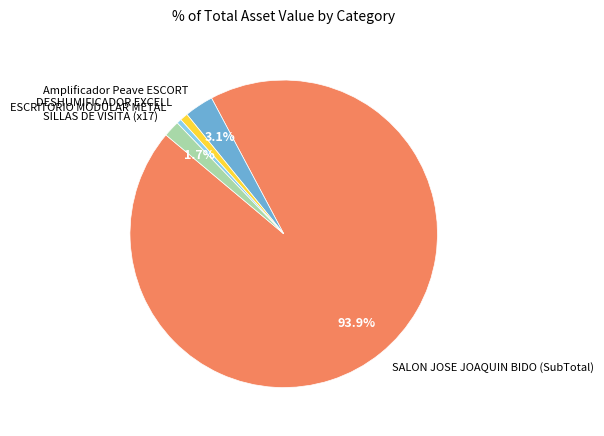

Count the number of slices in the pie.

5